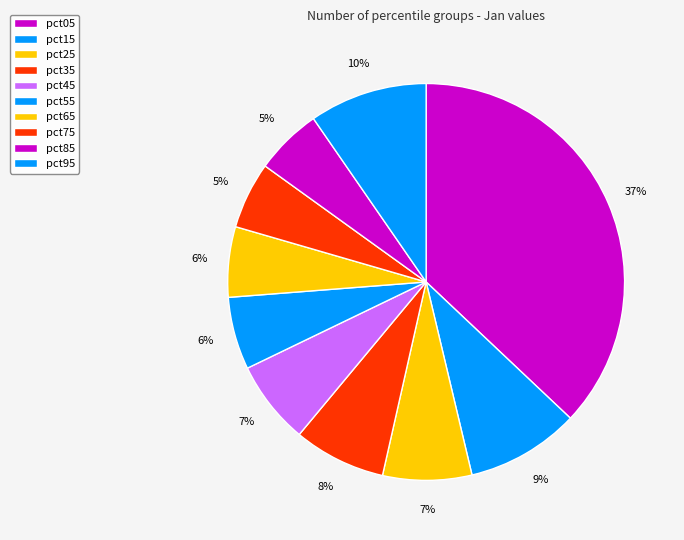

Which category has the biggest portion of the pie?

pct05